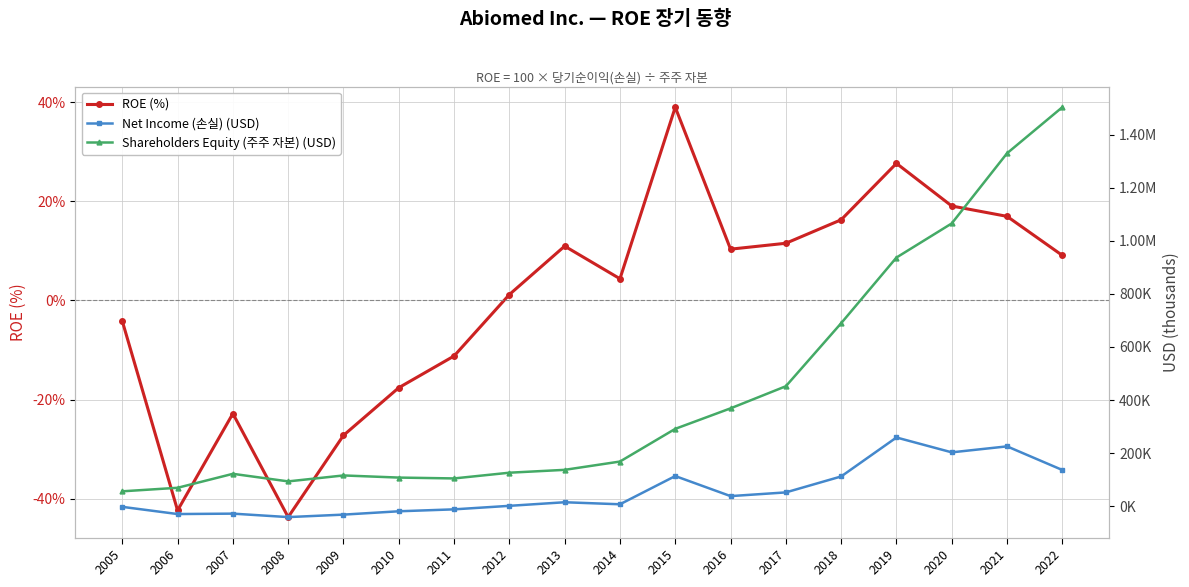

Between 2005 and 2020, which is larger?

2020